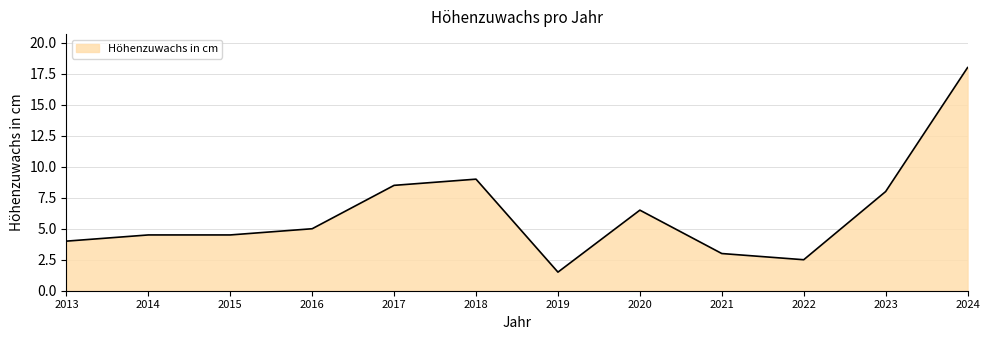

What is the change in value from 2013 to 2015?

+0.5